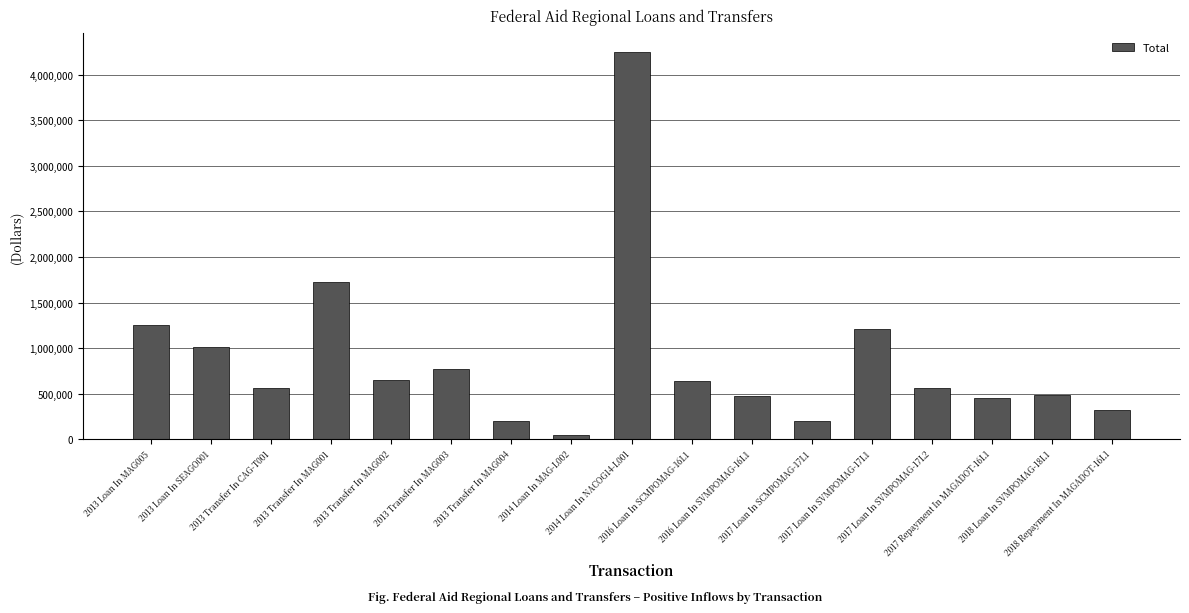

What is the value of the 3rd bar from the left?

565445